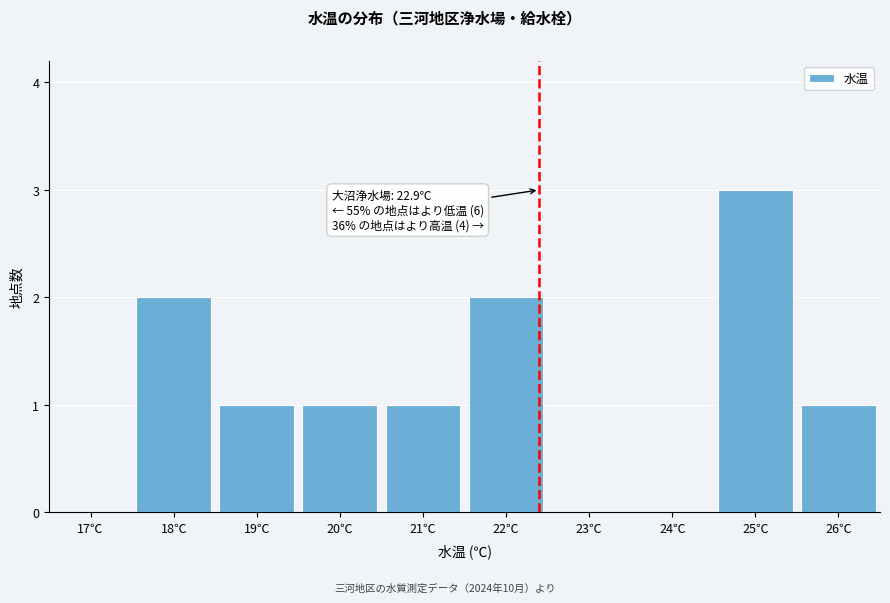

Reading left to right, list all the values displayed in this chart.

17℃=0	18℃=2	19℃=1	20℃=1	21℃=1	22℃=2	23℃=0	24℃=0	25℃=3	26℃=1